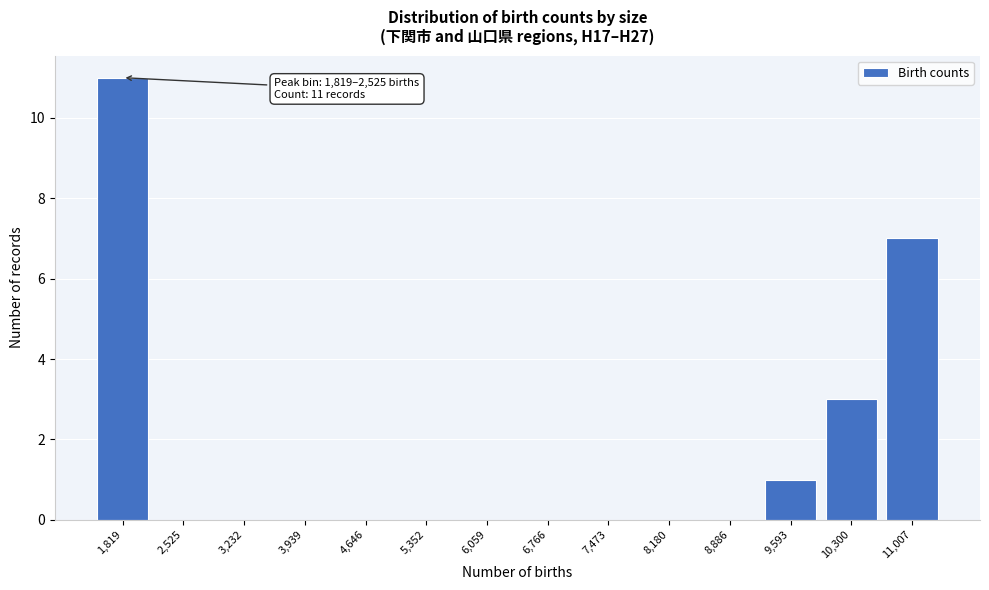

Reading right to left, list all the values displayed in this chart.

11,007=7	10,300=3	9,593=1	8,886=0	8,180=0	7,473=0	6,766=0	6,059=0	5,352=0	4,646=0	3,939=0	3,232=0	2,525=0	1,819=11